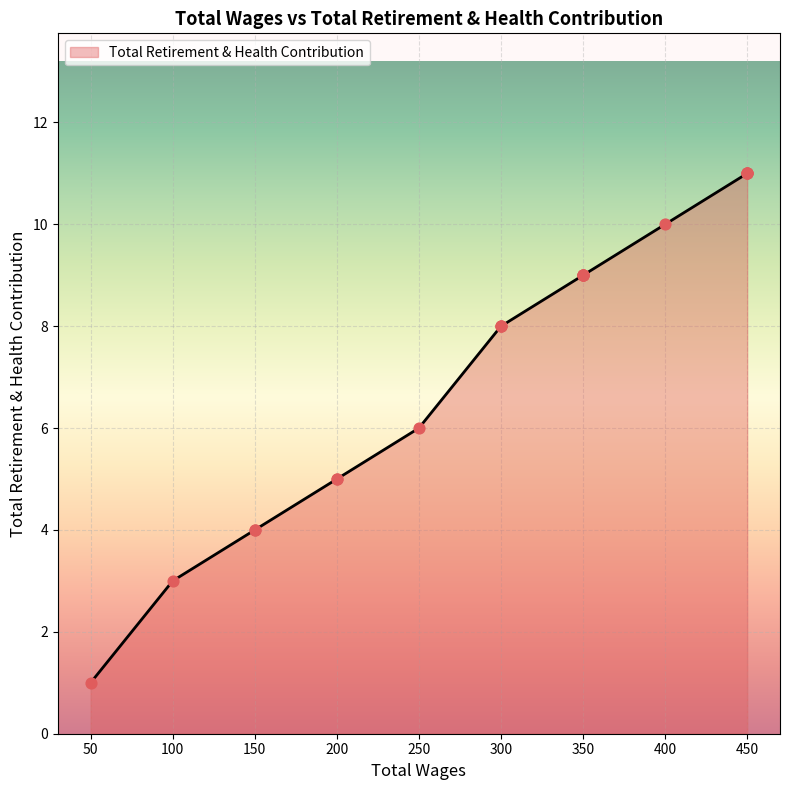

What is the change in value from 250.0 to 200.0?

-1